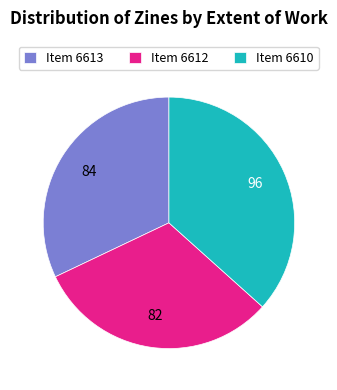

Rank the categories by value from lowest to highest.

Item 6612, Item 6613, Item 6610